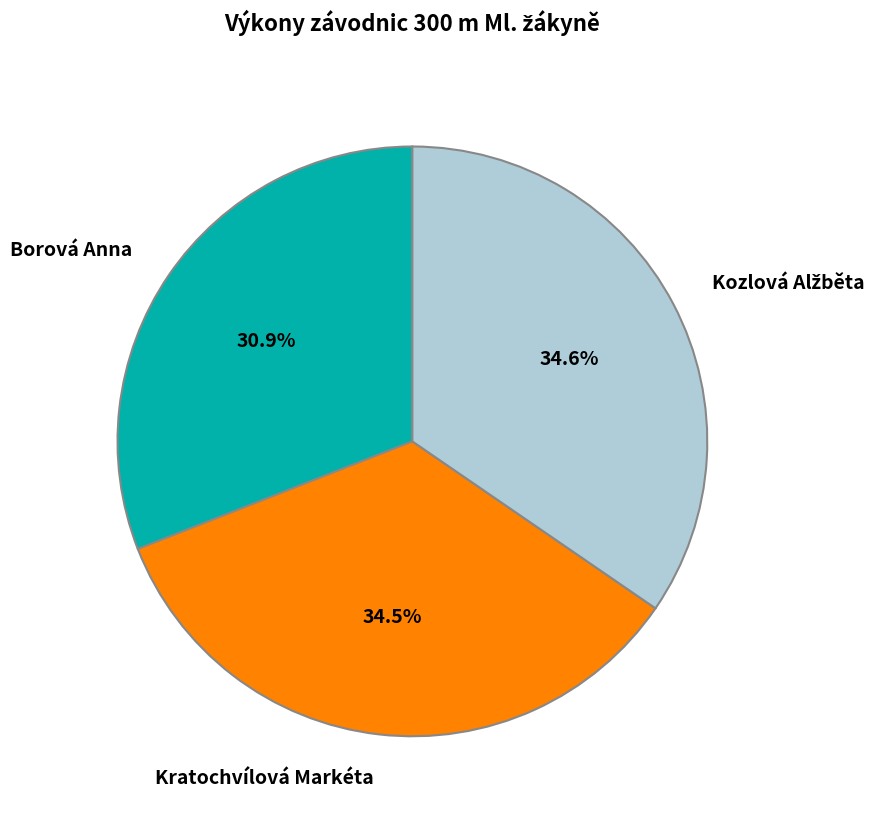

Is the sum of Borová Anna and Kratochvílová Markéta greater than half?

Yes